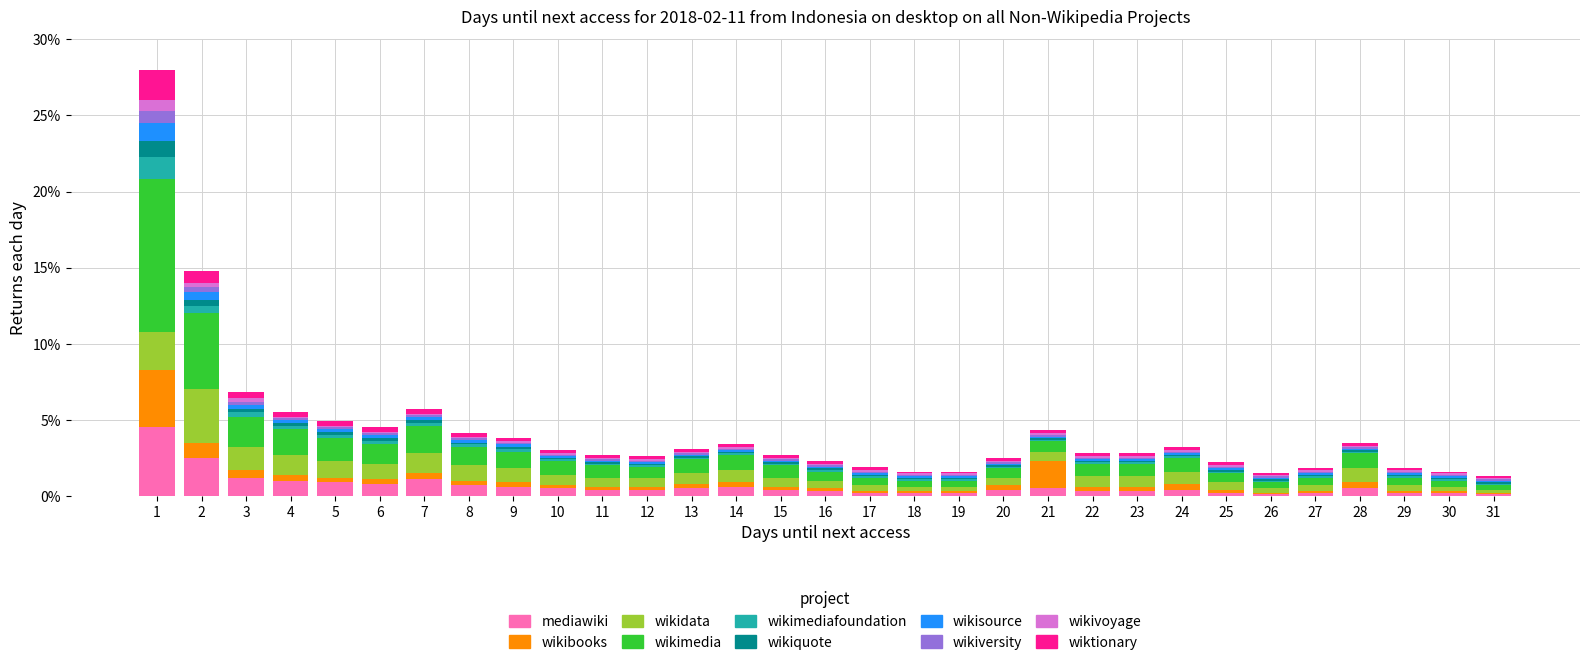

True or false: mediawiki has a value of 1.2 at 3.

True